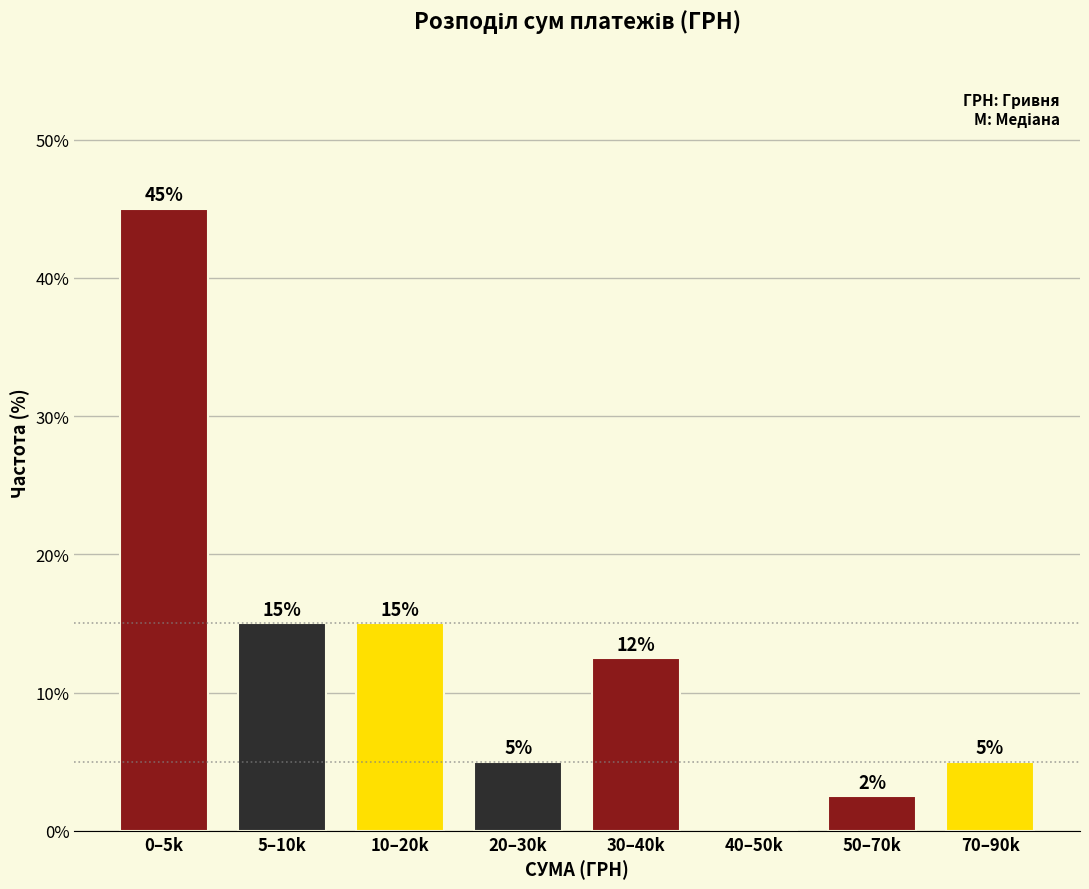

Read the value at 10–20k.

15.0